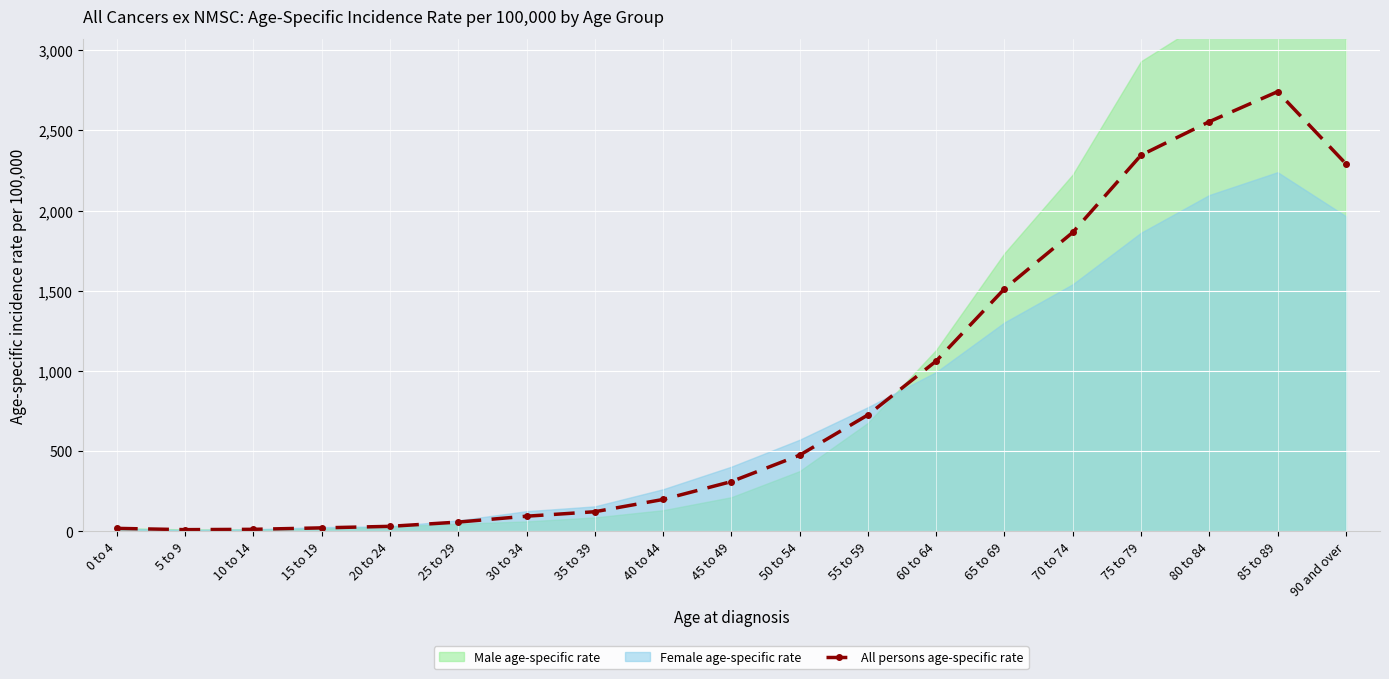

Reading left to right, list all the values displayed in this chart.

0 to 4=18.9	5 to 9=10.9	10 to 14=12.9	15 to 19=22.0	20 to 24=31.5	25 to 29=58.2	30 to 34=94.7	35 to 39=122.6	40 to 44=199.2	45 to 49=310.5	50 to 54=475.3	55 to 59=726.2	60 to 64=1062.2	65 to 69=1512.5	70 to 74=1864.1	75 to 79=2345.7	80 to 84=2554.6	85 to 89=2741.7	90 and over=2292.1